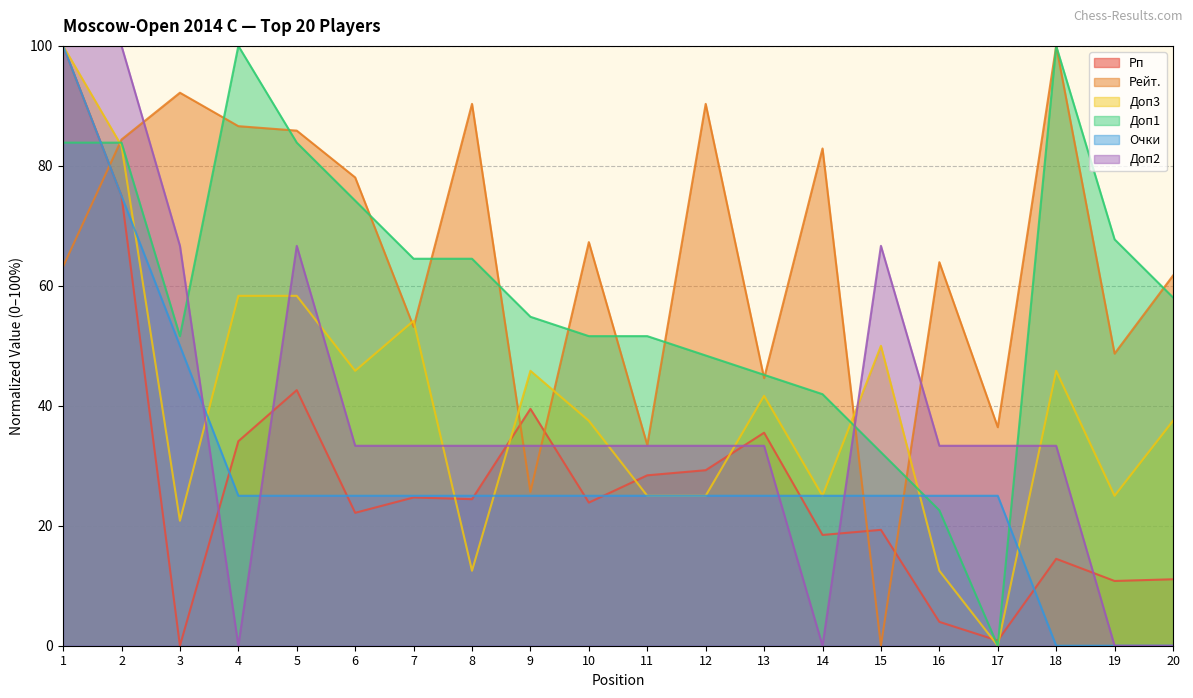

Between 6 and 3, which is larger?

6